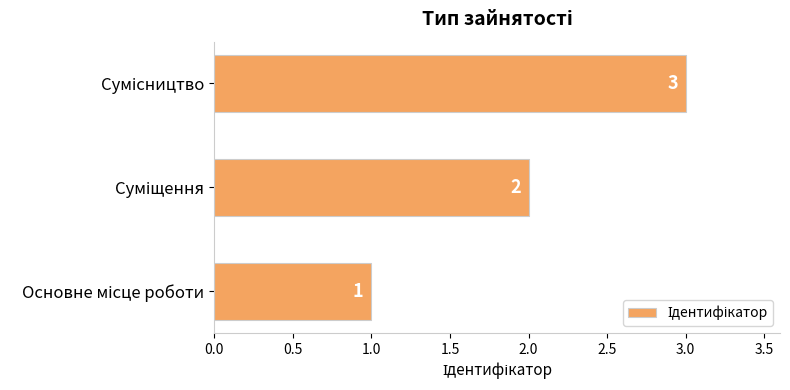

Are the bars horizontal?

Yes